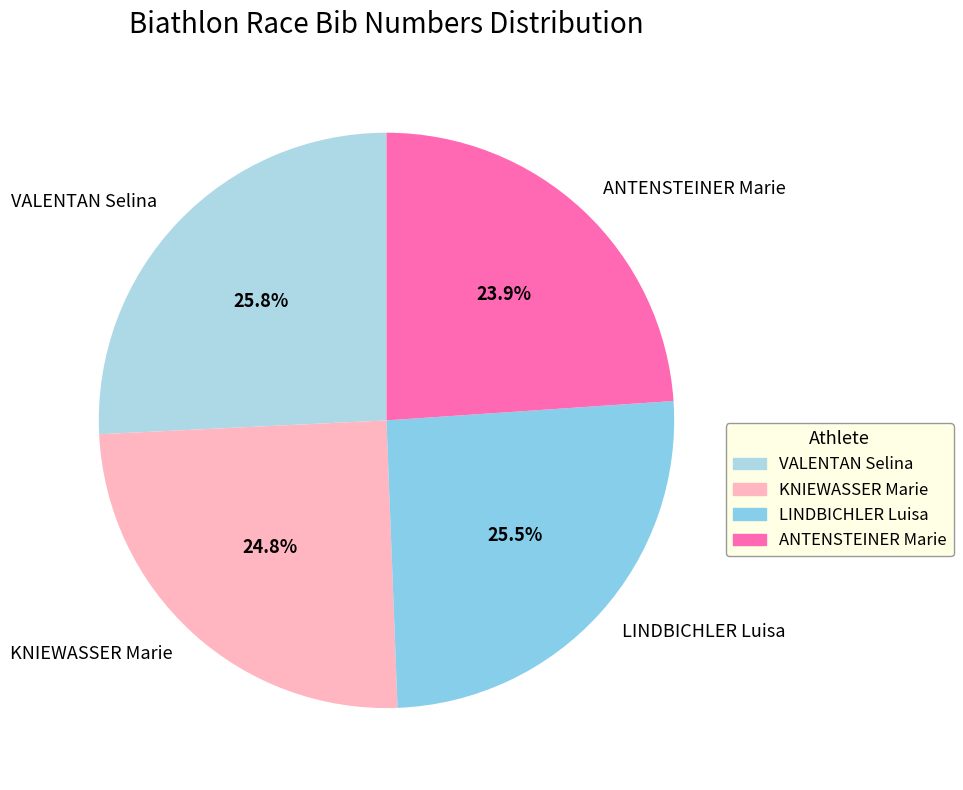

To the nearest percent, what portion does VALENTAN Selina represent?

26%